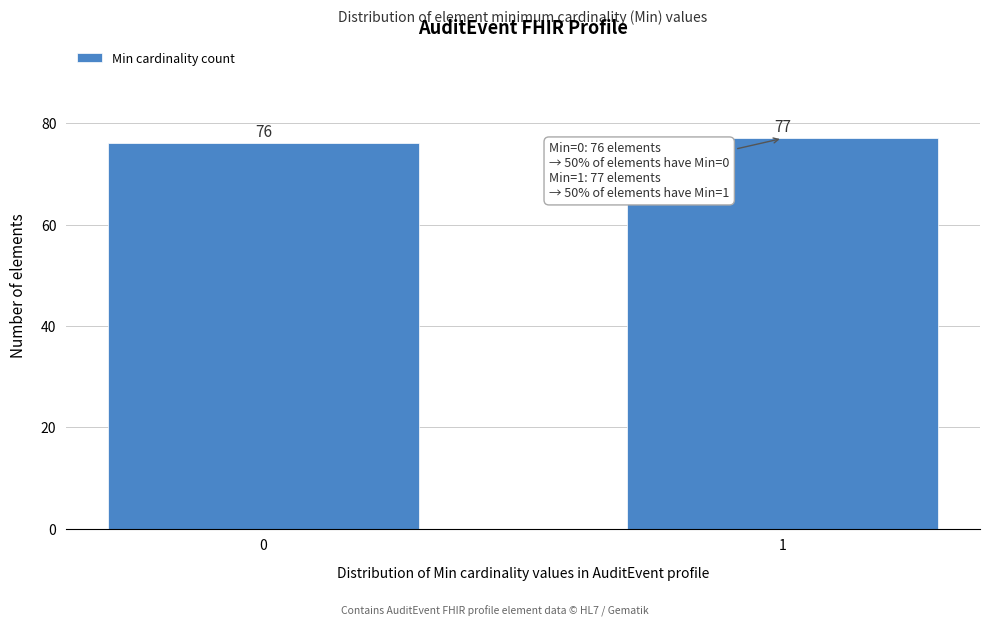

Reading right to left, list all the values displayed in this chart.

1=77	0=76